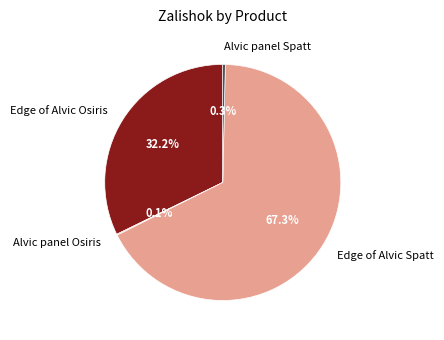

Which category has the biggest portion of the pie?

Edge of Alvic Spatt